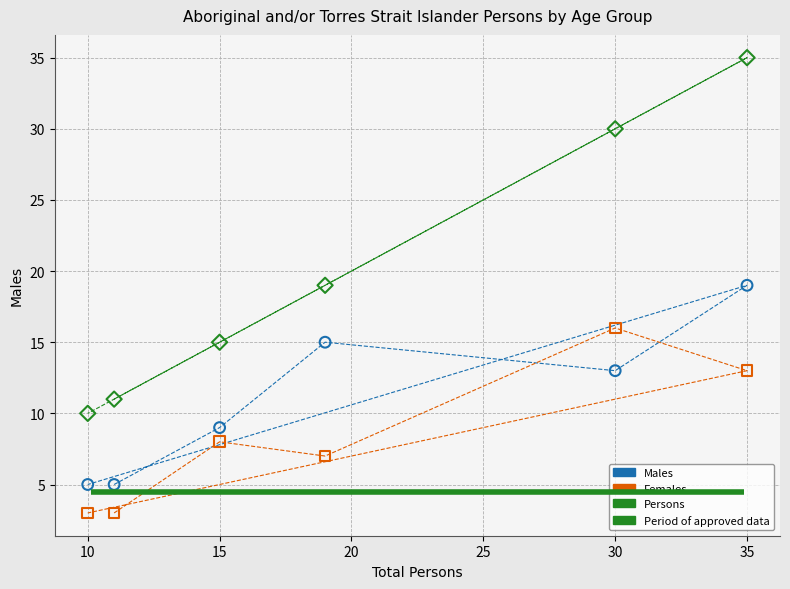

Across all data points, what is the range of X values (max minus min)?

25